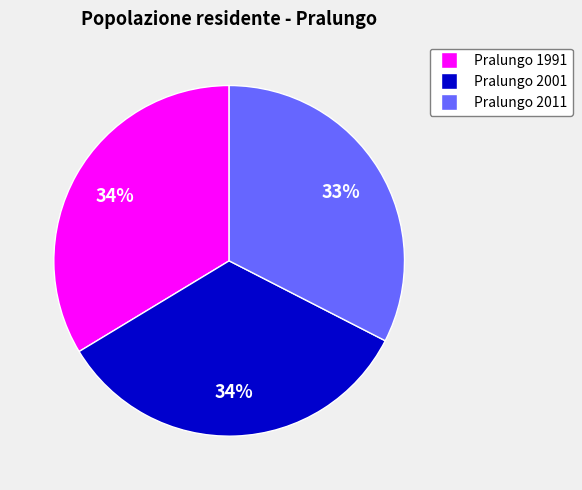

Which category has the smallest portion of the pie?

Pralungo 2011